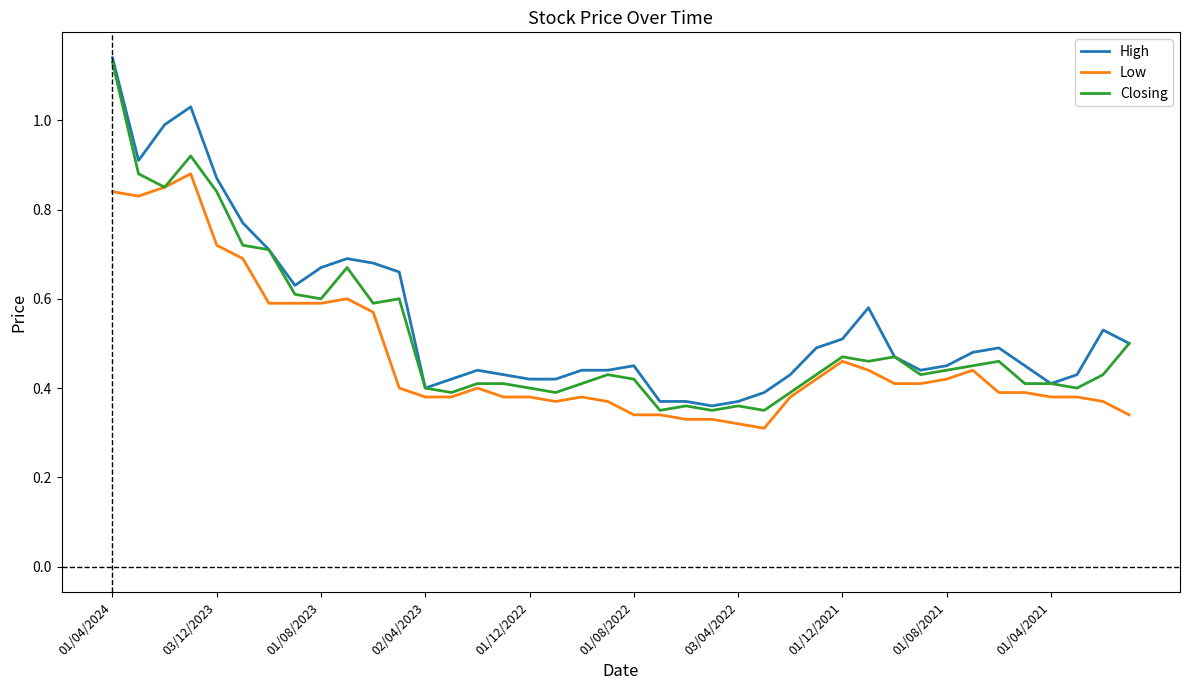

Which series has the largest total across all categories?

High